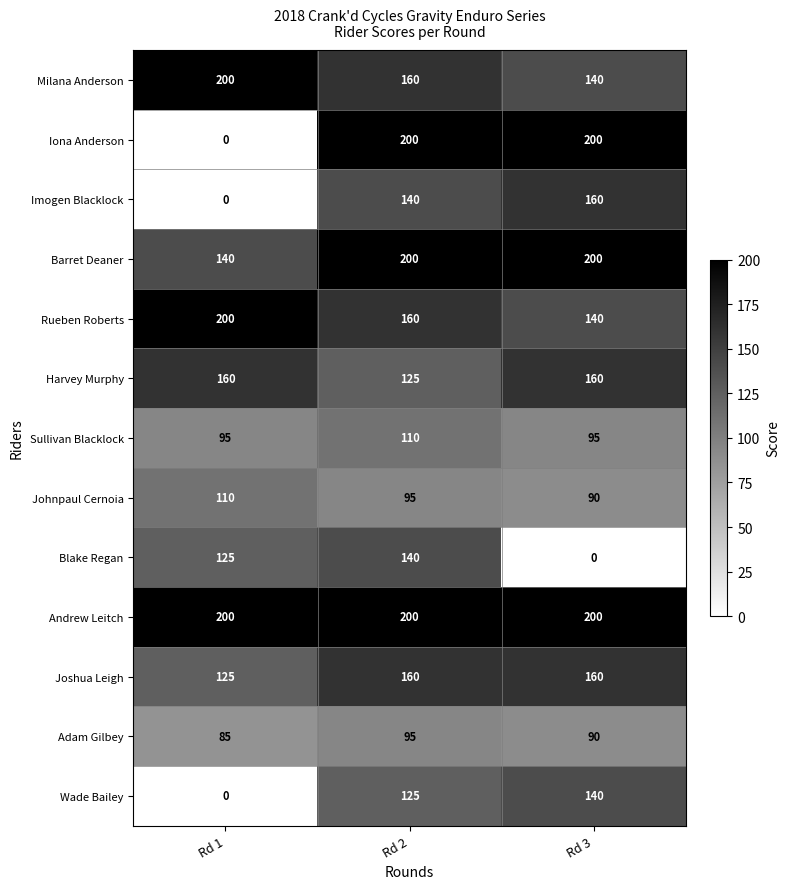

At which category is the sum across all series the highest?

Rd 2